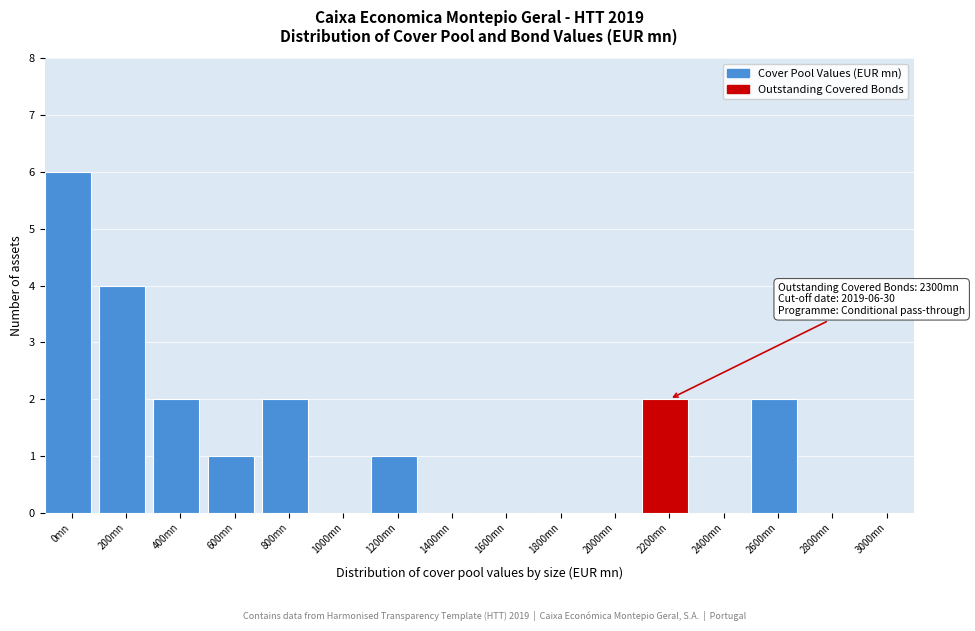

Reading right to left, transcribe all the data shown in this chart.

3000mn=0	2800mn=0	2600mn=2	2400mn=0	2200mn=2	2000mn=0	1800mn=0	1600mn=0	1400mn=0	1200mn=1	1000mn=0	800mn=2	600mn=1	400mn=2	200mn=4	0mn=6